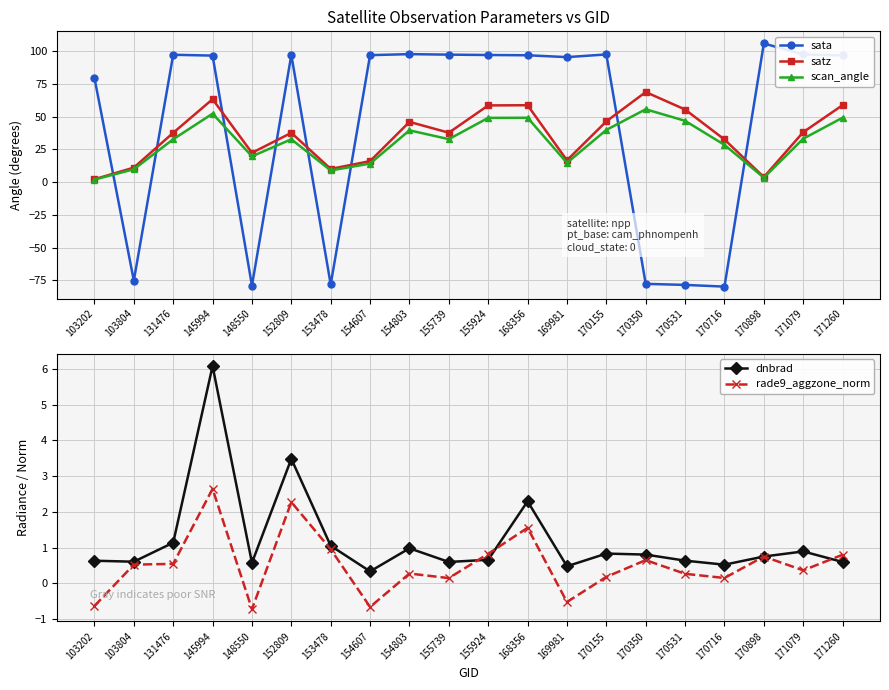

Which category has the highest value in the rade9_aggzone_norm series?

145994